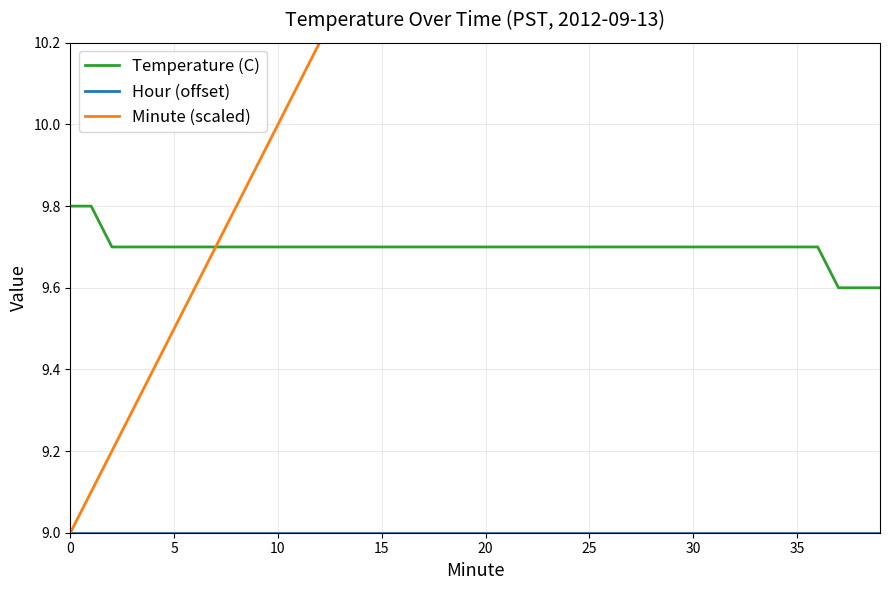

True or false: Temperature (C) and Minute (scaled) cross at least once.

False